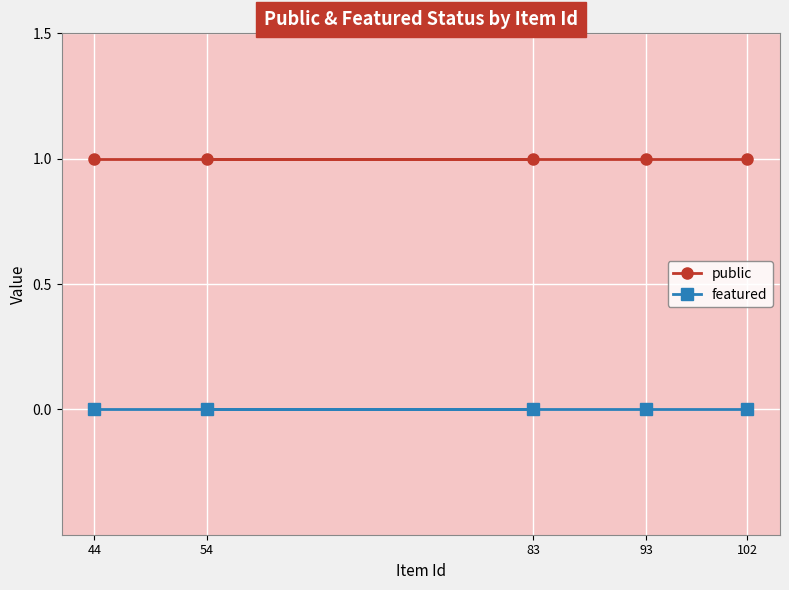

True or false: public and featured intersect in this chart.

False